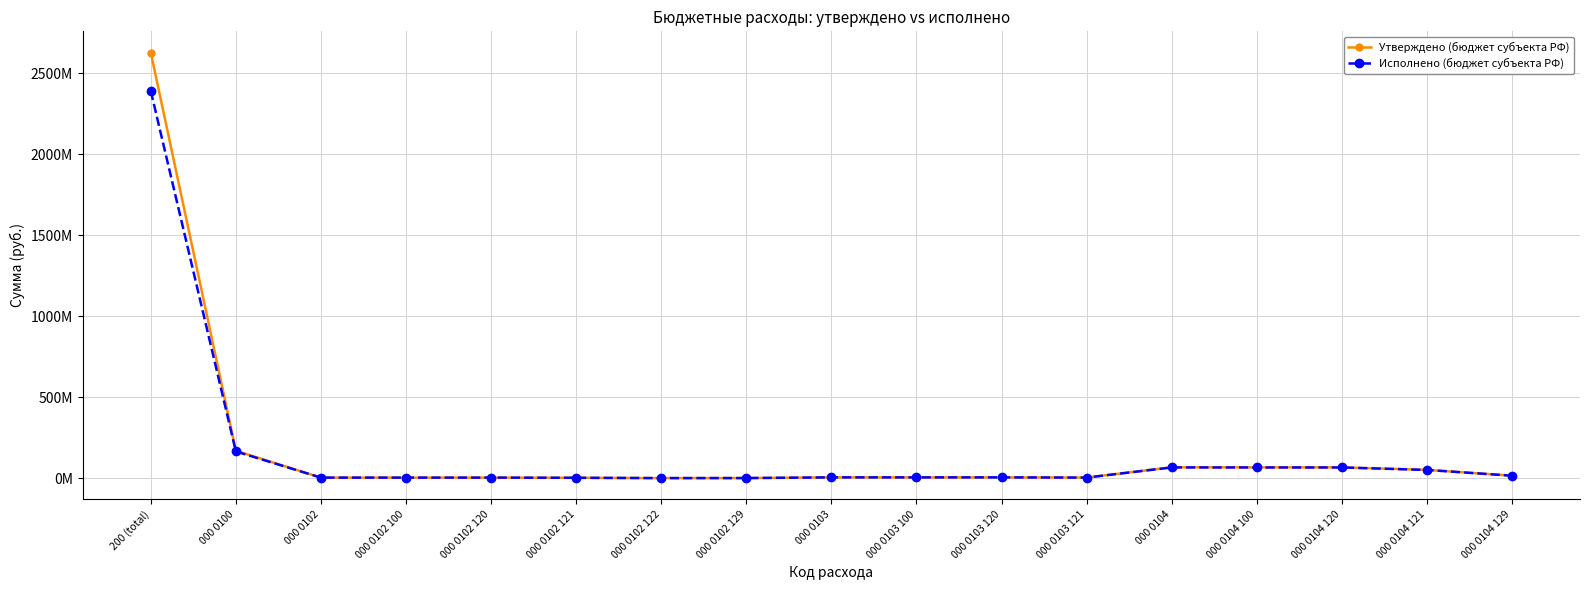

Where is the first local maximum for Утверждено (бюджет субъекта РФ)?

000 0103